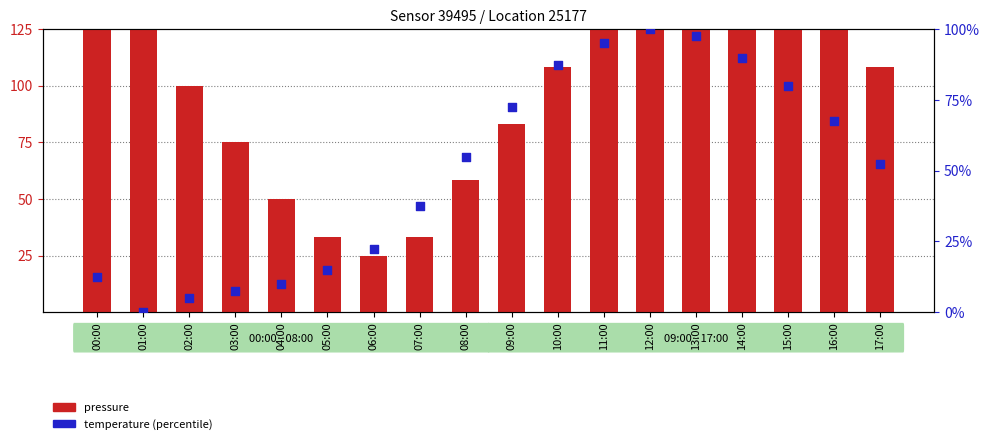

What are all the series names shown in the legend?

pressure, temperature